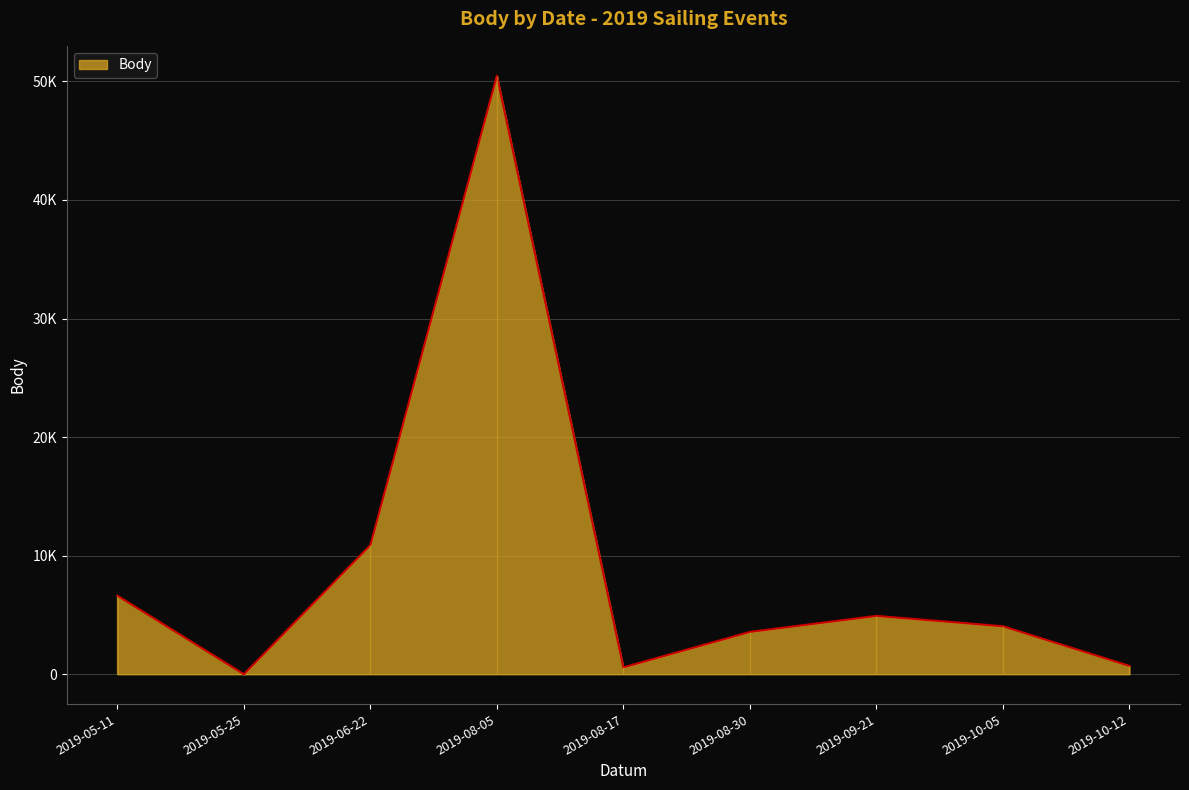

Which label corresponds to the smallest value in the chart?

2019-05-25